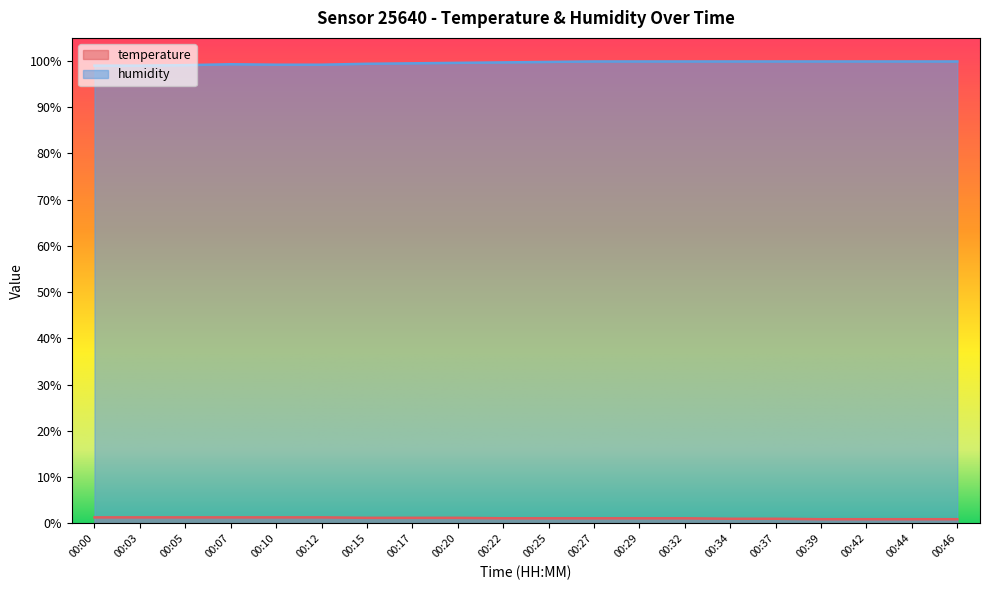

Is the value of humidity at 00:37 greater than the value of temperature at 00:15?

Yes